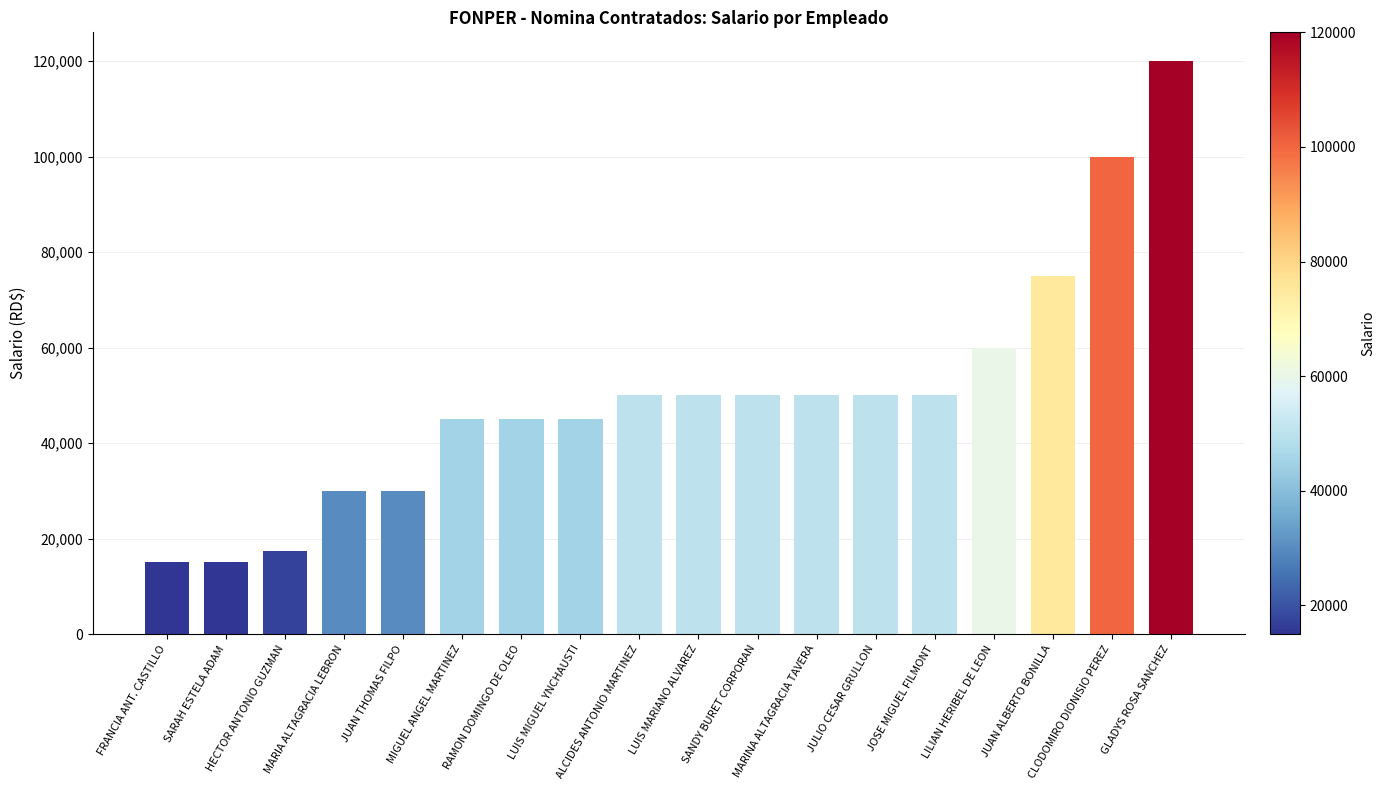

How many bars are there in total?

18